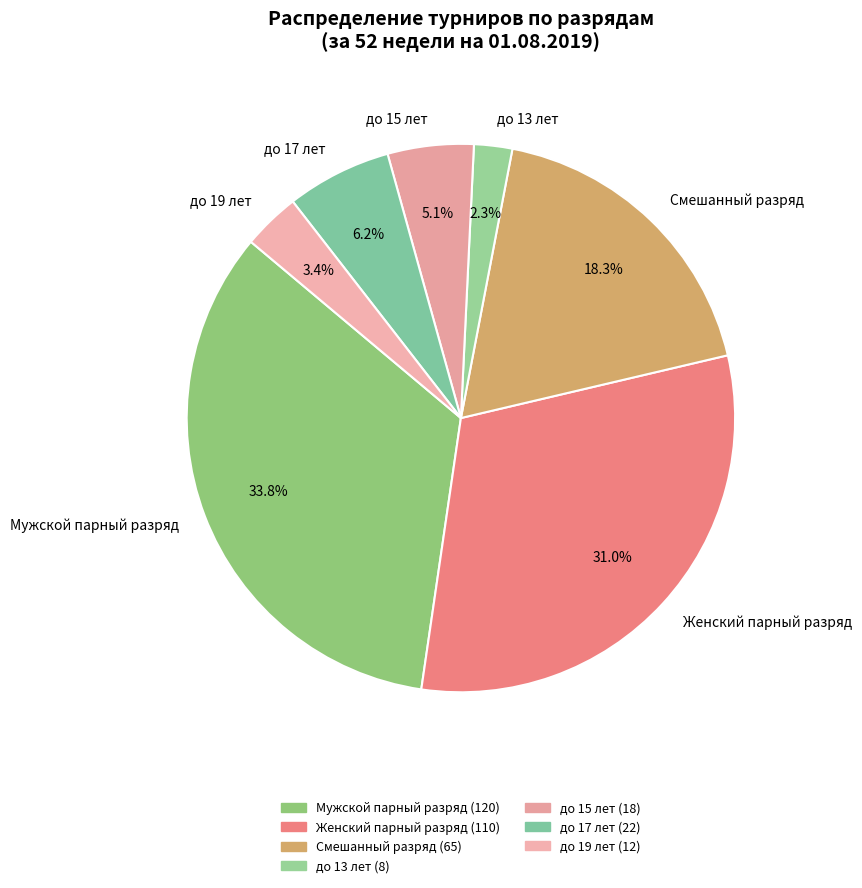

Rank the categories by value from highest to lowest.

Мужской парный разряд, Женский парный разряд, Смешанный разряд, до 17 лет, до 15 лет, до 19 лет, до 13 лет